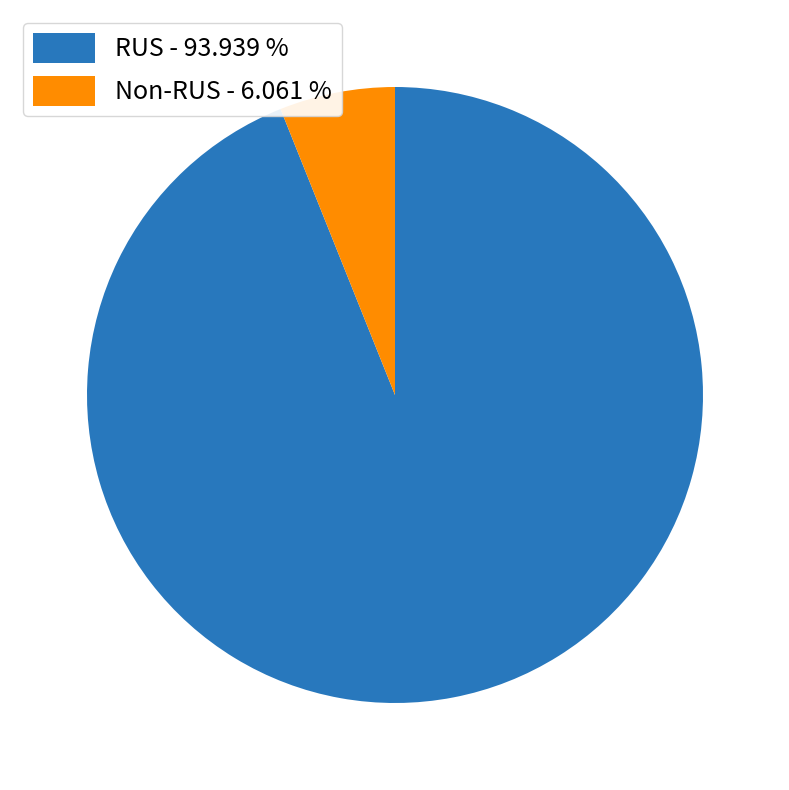

Is the sum of Non-RUS - 6.061 % and RUS - 93.939 % greater than half?

Yes